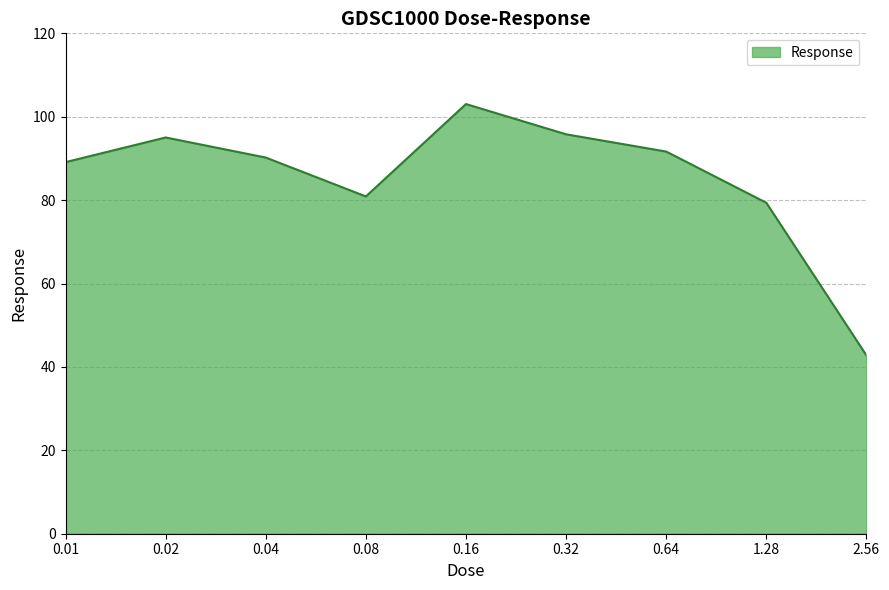

Which category has the lowest value across all series?

2.56